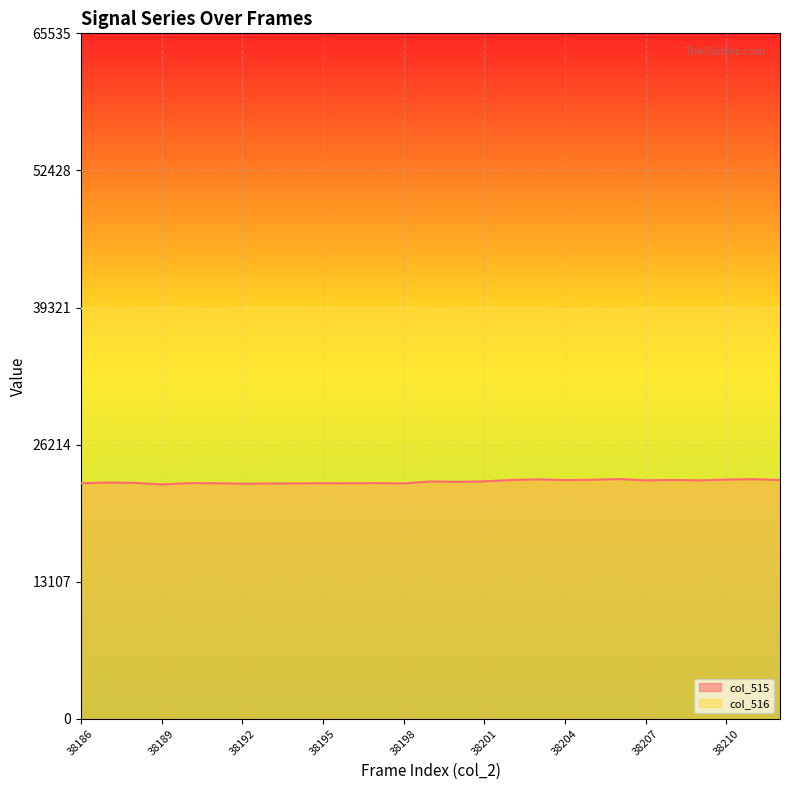

What is the spread (max minus min) of values at 38201?

16592